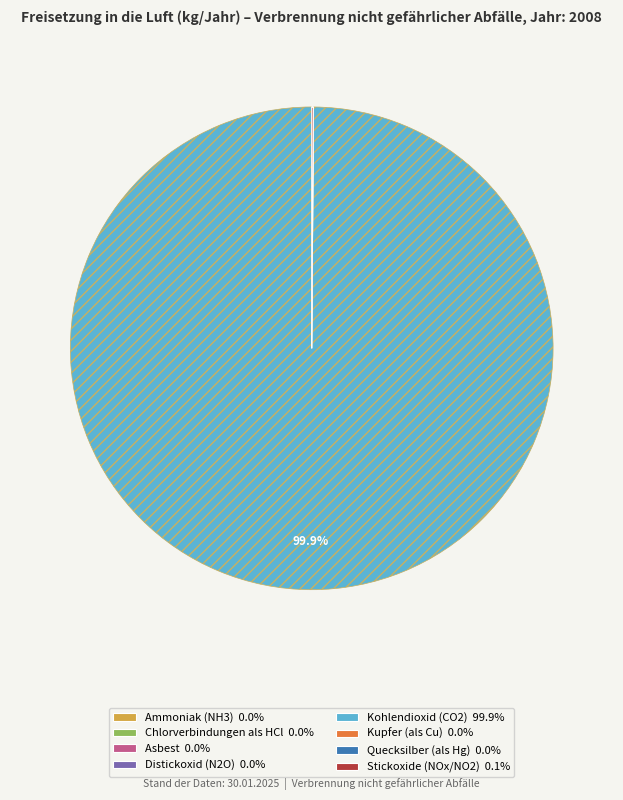

Is there a majority slice in this chart?

Yes